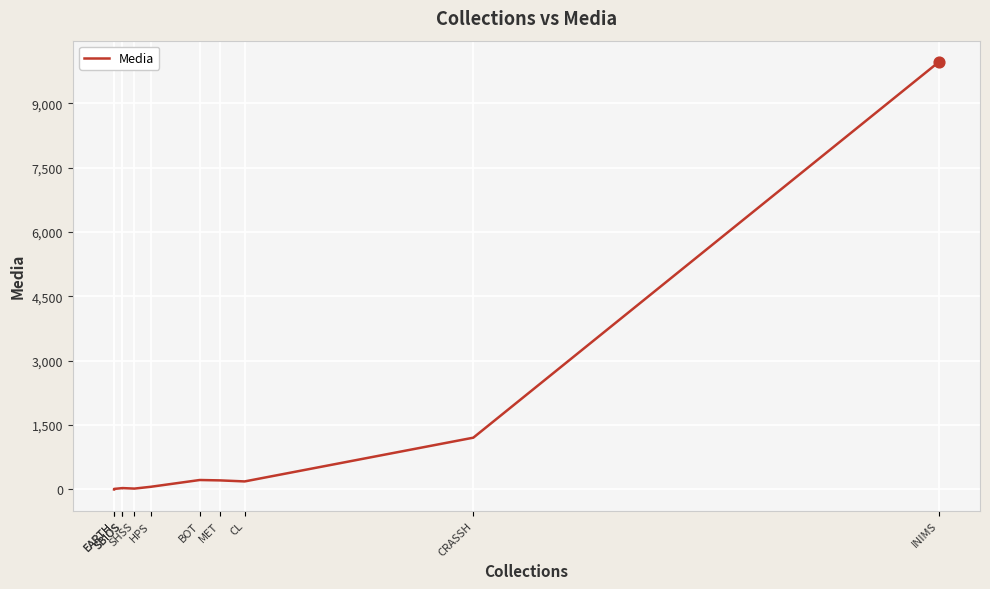

Approximately how many times larger is the value at SHSS compared to EARTH?

10.5